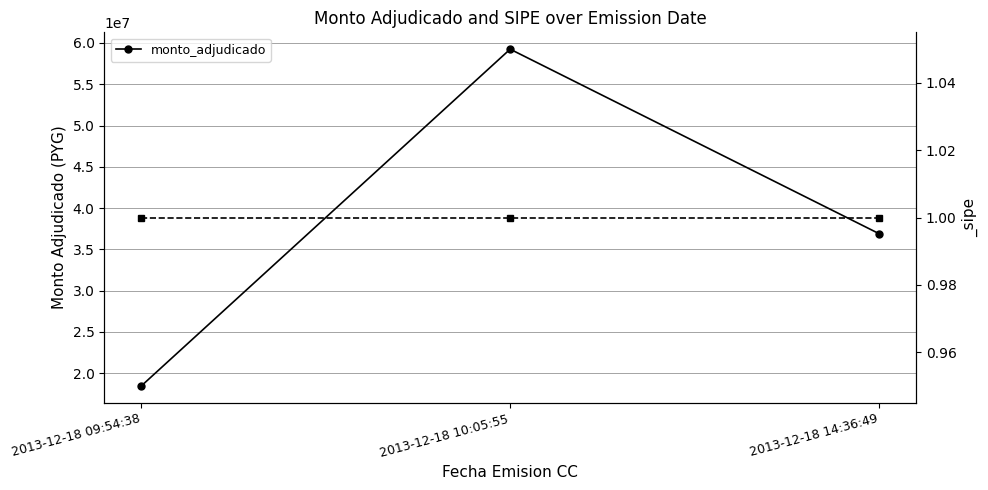

At which category does the chart reach its peak across all series?

2013-12-18 10:05:55